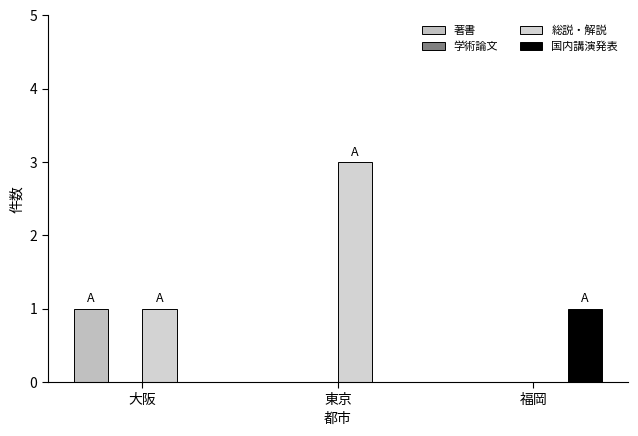

How many data points does each series have?

3